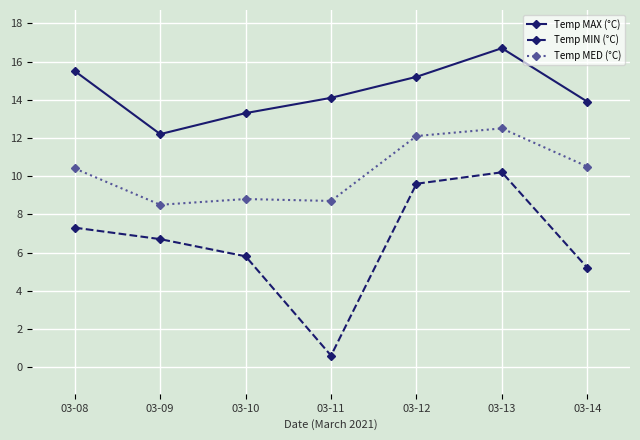

Where does the Temp MAX (°C) series first go above 14?

03-08